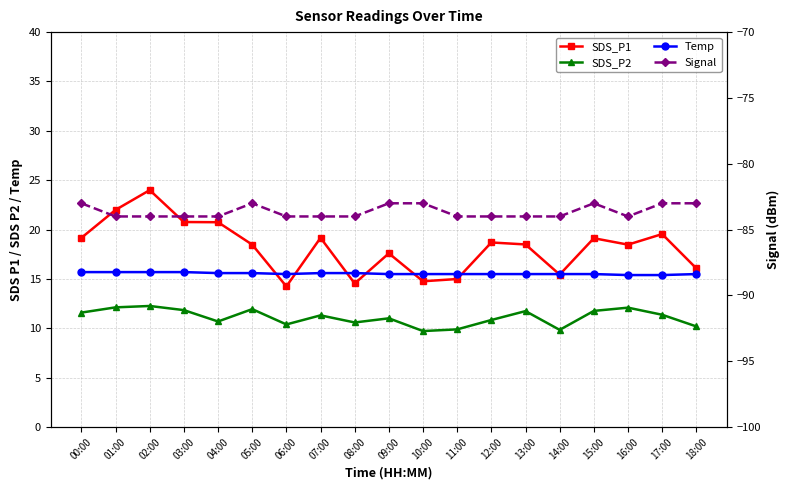

Which series has the largest range (max minus min)?

SDS_P1